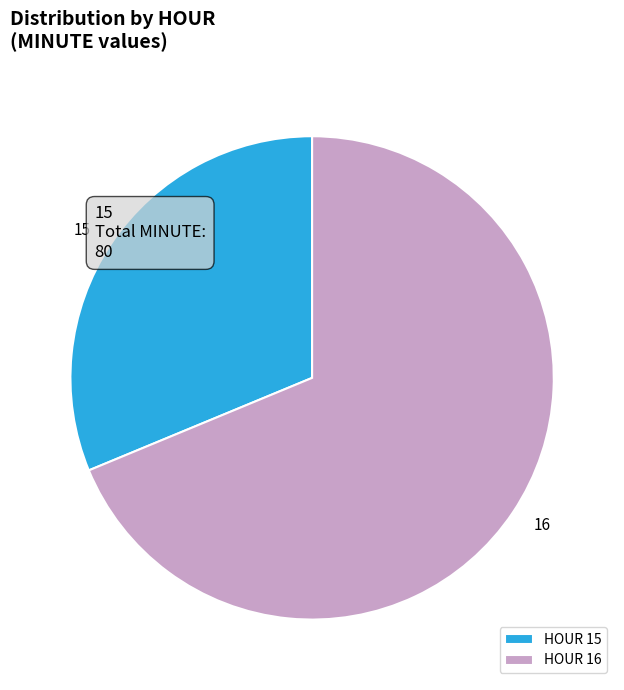

Rank the categories by value from lowest to highest.

HOUR 15, HOUR 16